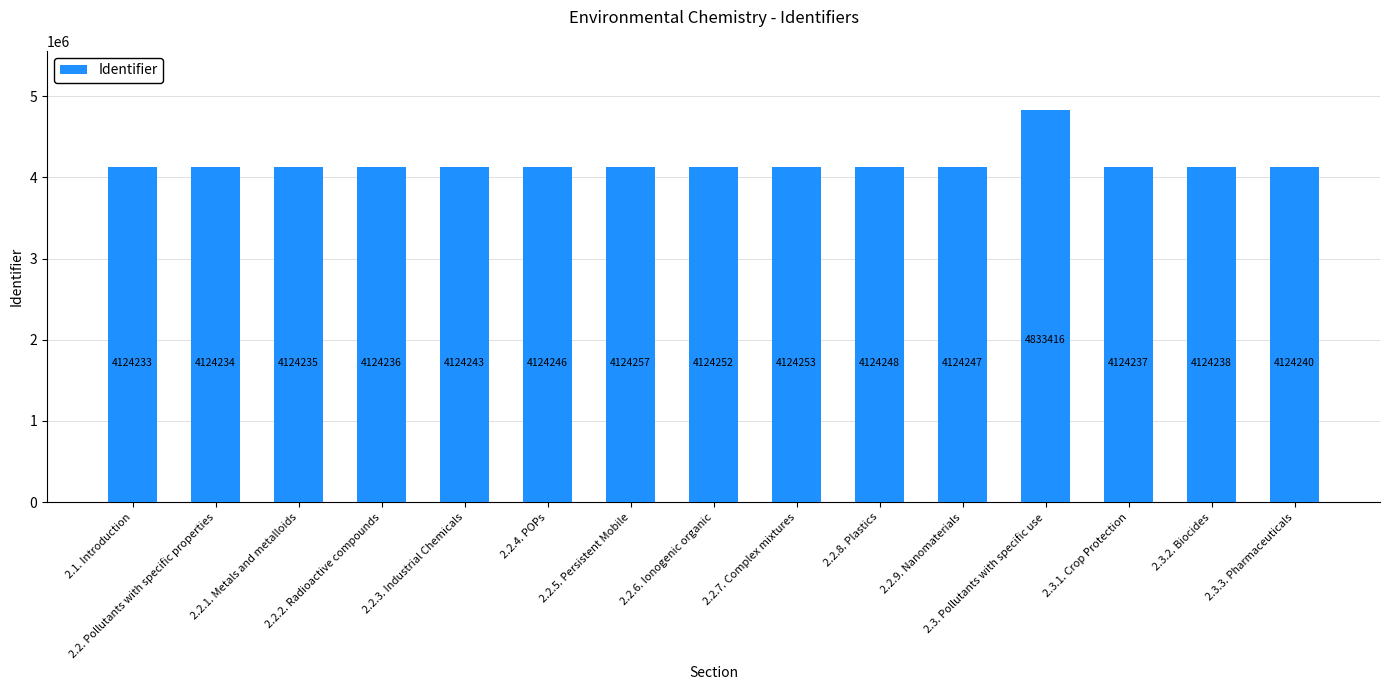

What is the smallest value displayed?

4124233